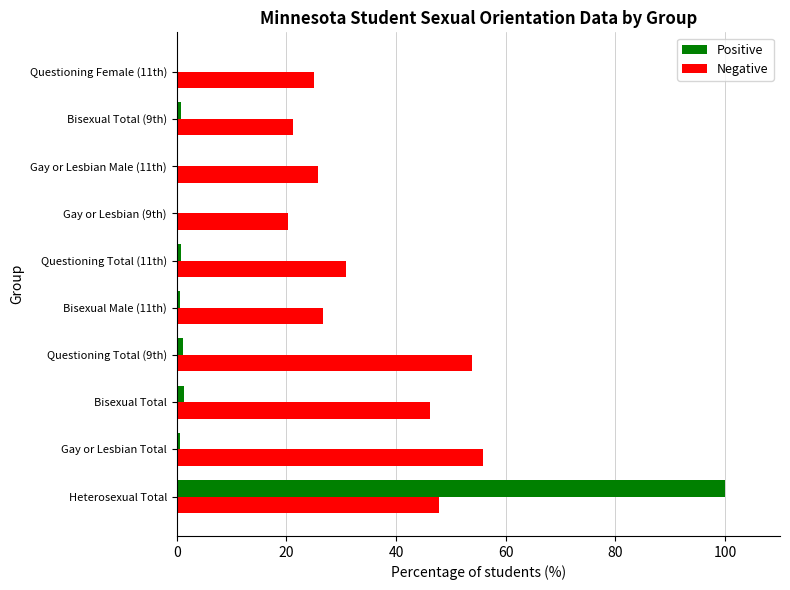

Which series changed the most between Bisexual Total and Questioning Total (11th)?

Negative